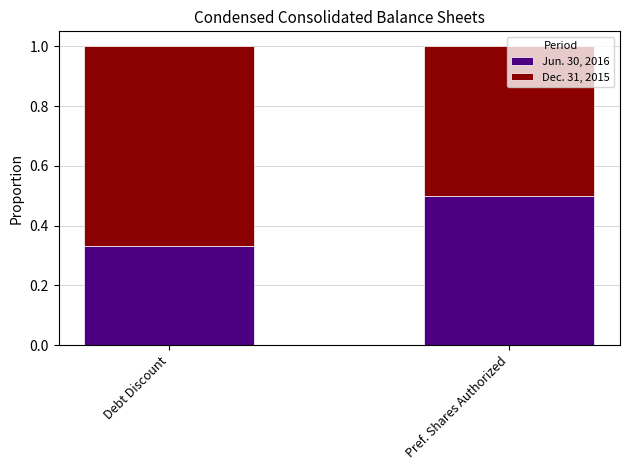

What is the highest value of the Jun. 30, 2016 series?

0.5